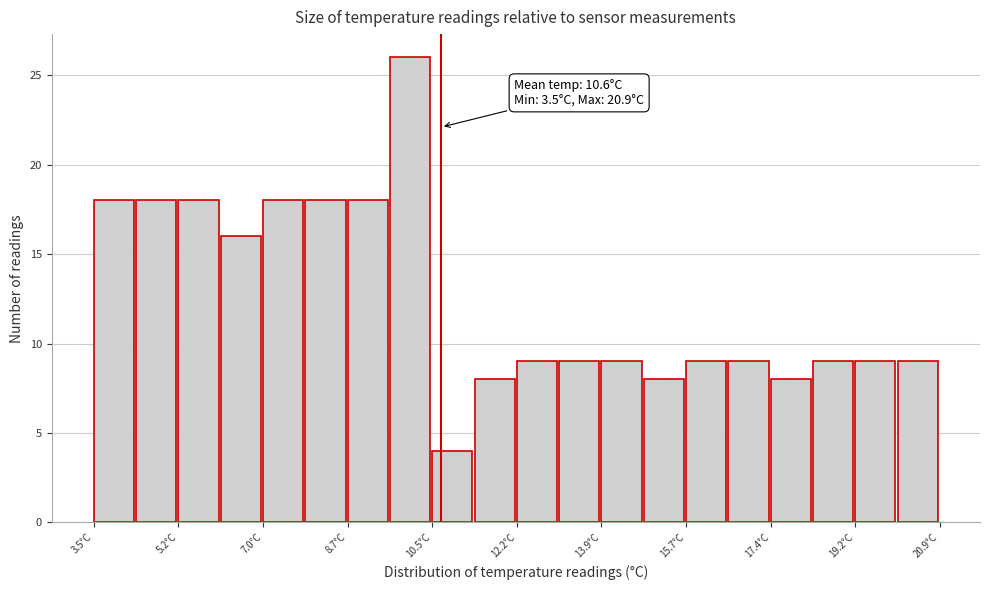

Which range on the x-axis has the tallest bar?

9.6 to 10.4